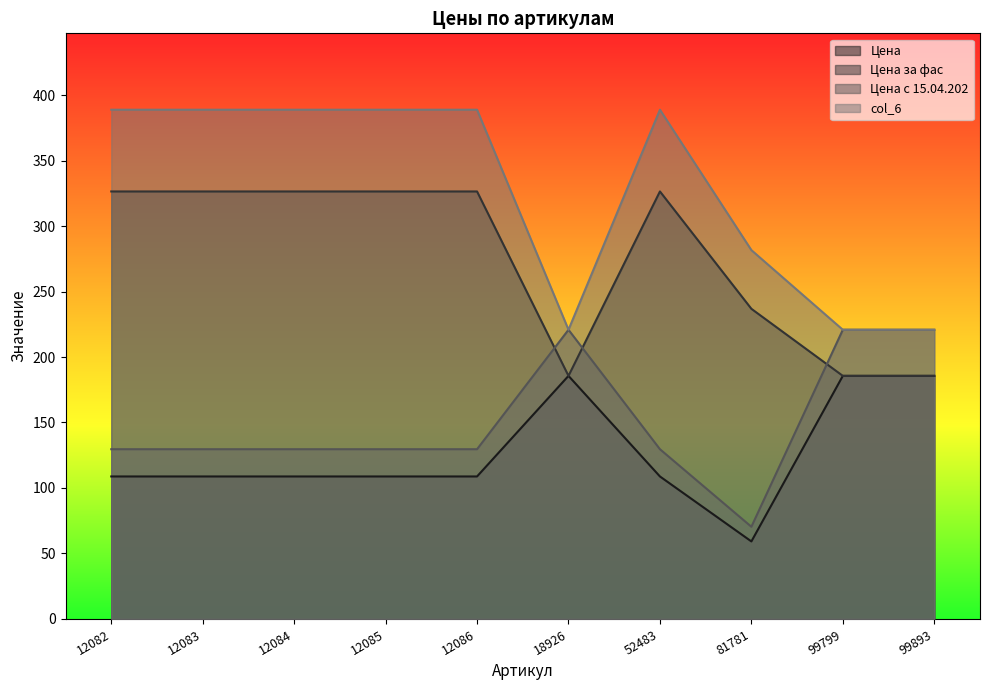

What is the sum of all Цена values?

1268.8